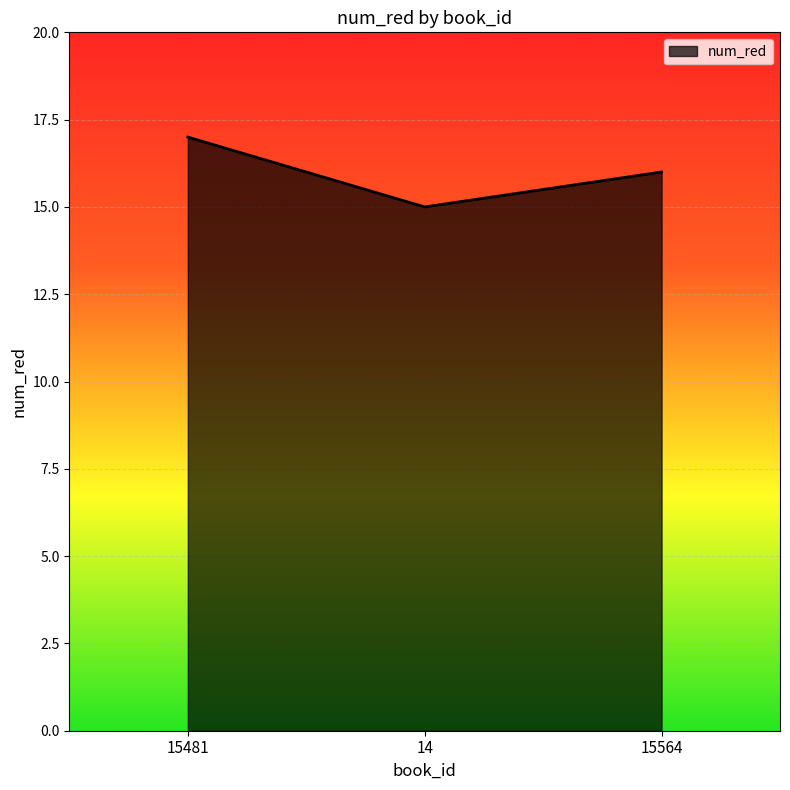

Reading left to right, list all the values displayed in this chart.

15481=17	14=15	15564=16